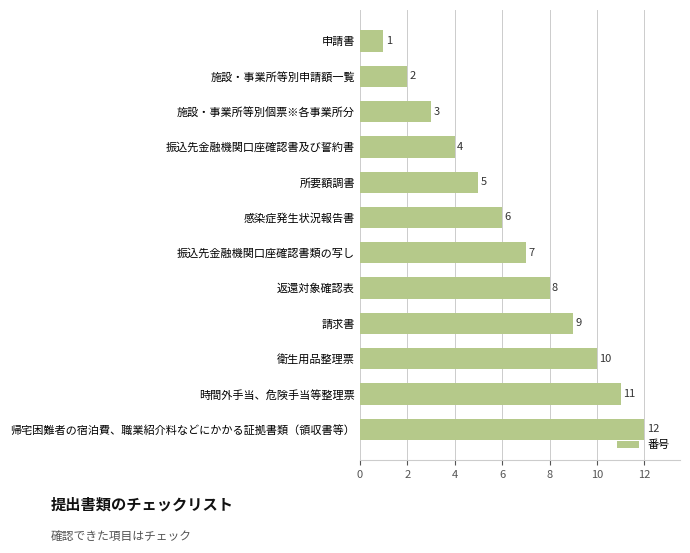

What value does the data have at 衛生用品整理票?

10